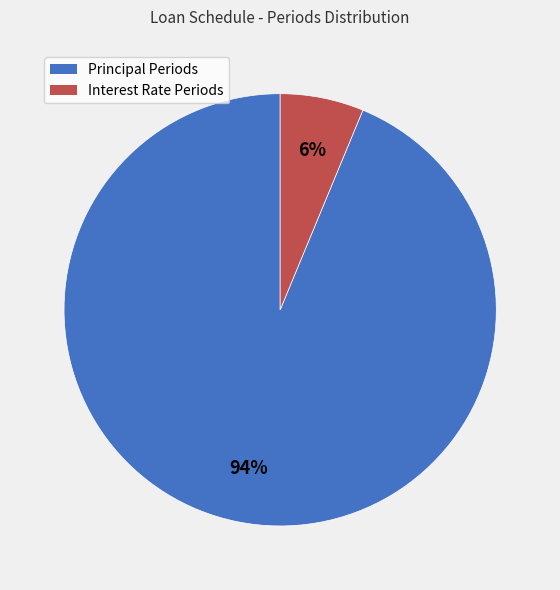

The Principal Periods slice represents 94% of the pie. True or false?

True